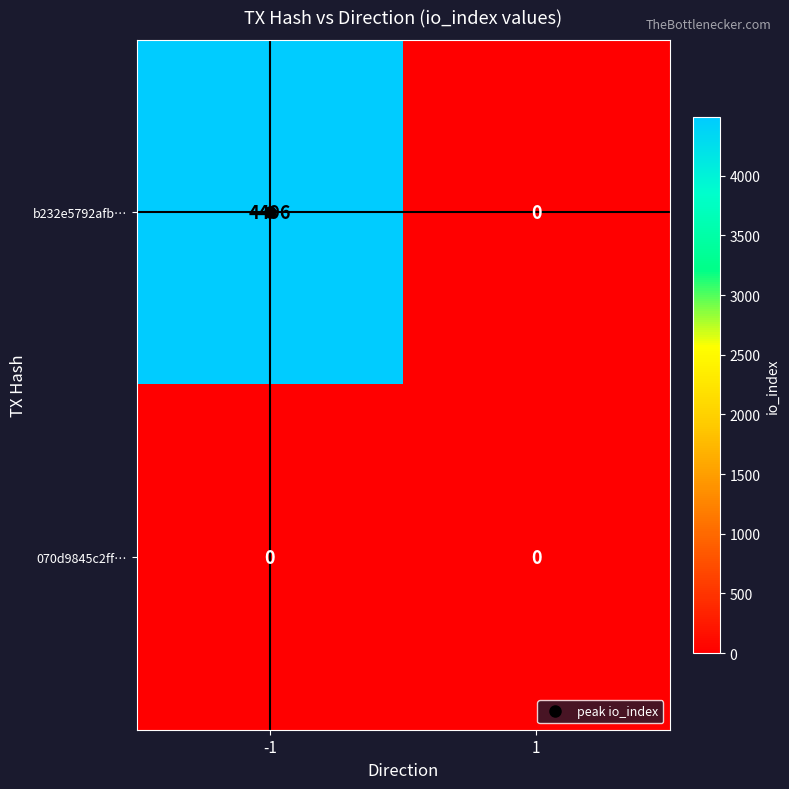

The b232e5792afb… series shows 0 at 1. True or false?

True